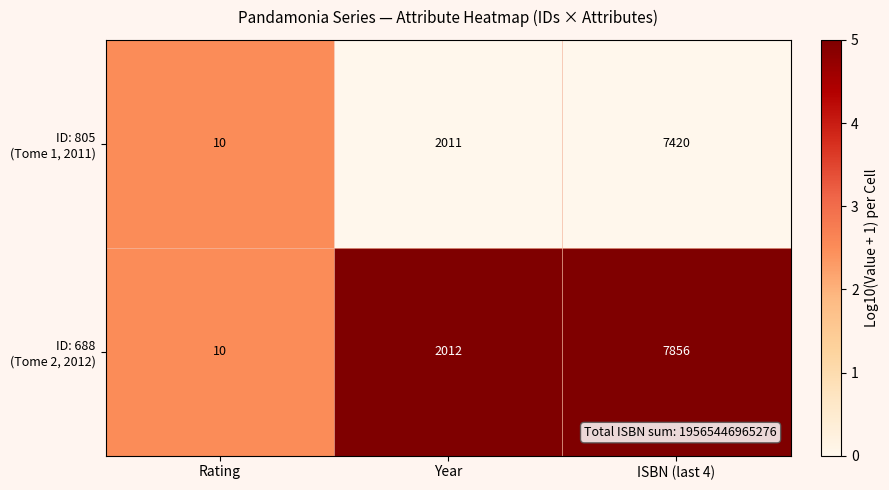

What is the spread (max minus min) of values at ISBN (last 4)?

436